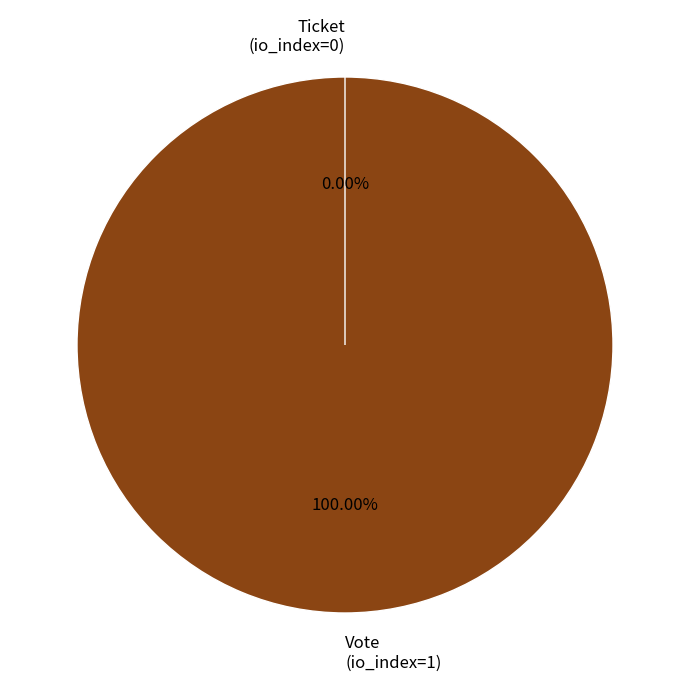

To the nearest percent, what is the combined percentage of Ticket (io_index=0) and Vote (io_index=1)?

100%